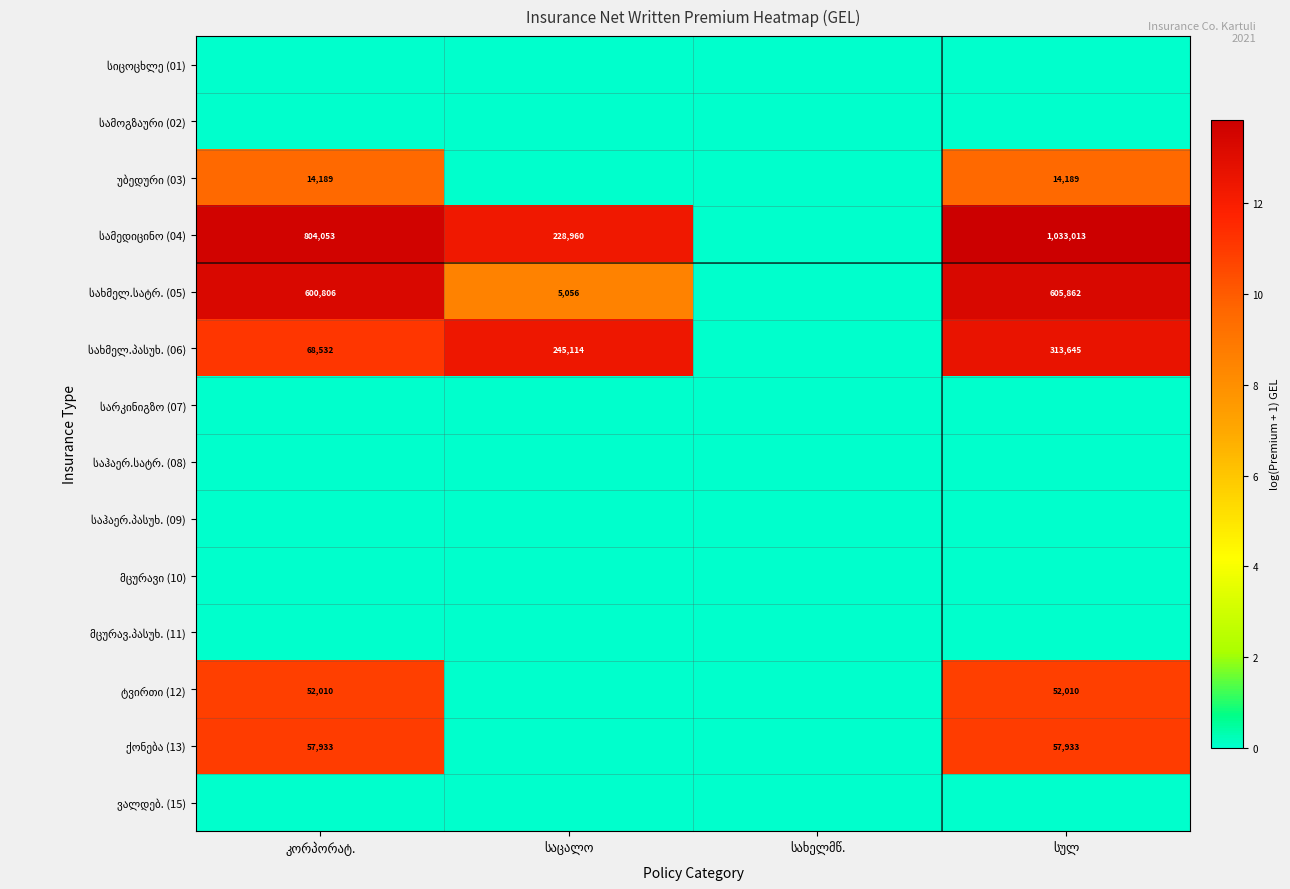

List the labels in order of მცურავ.პასუხ. (11) value, largest first.

კორპორატ., საცალო, სახელმწ., სულ